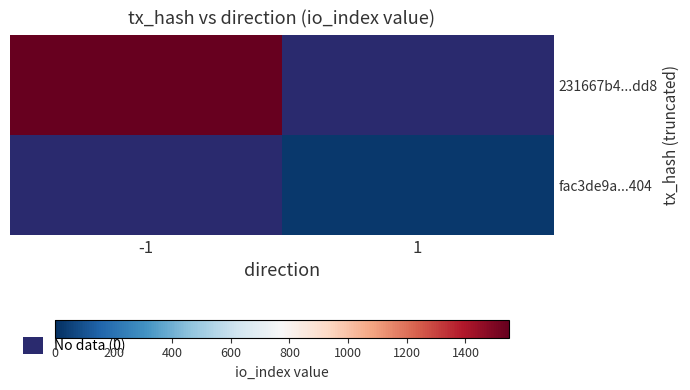

How many series are shown in this chart?

2